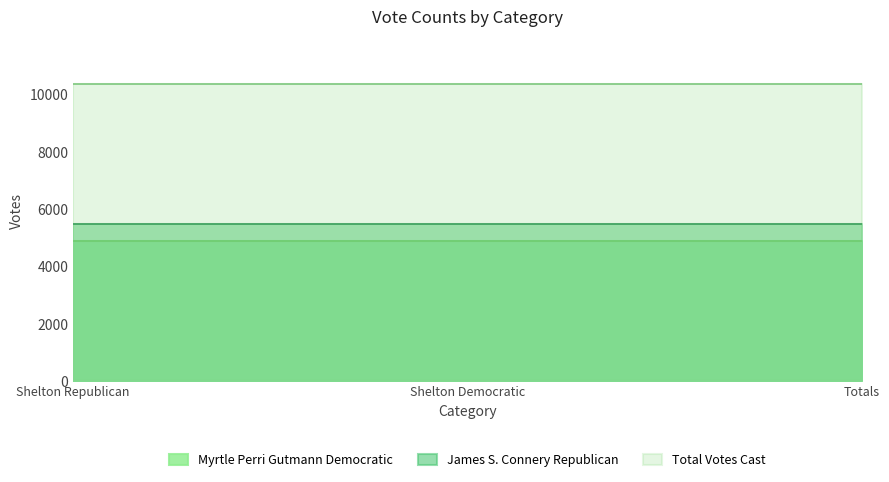

Between Shelton and Totals, which series saw the biggest shift?

Republican